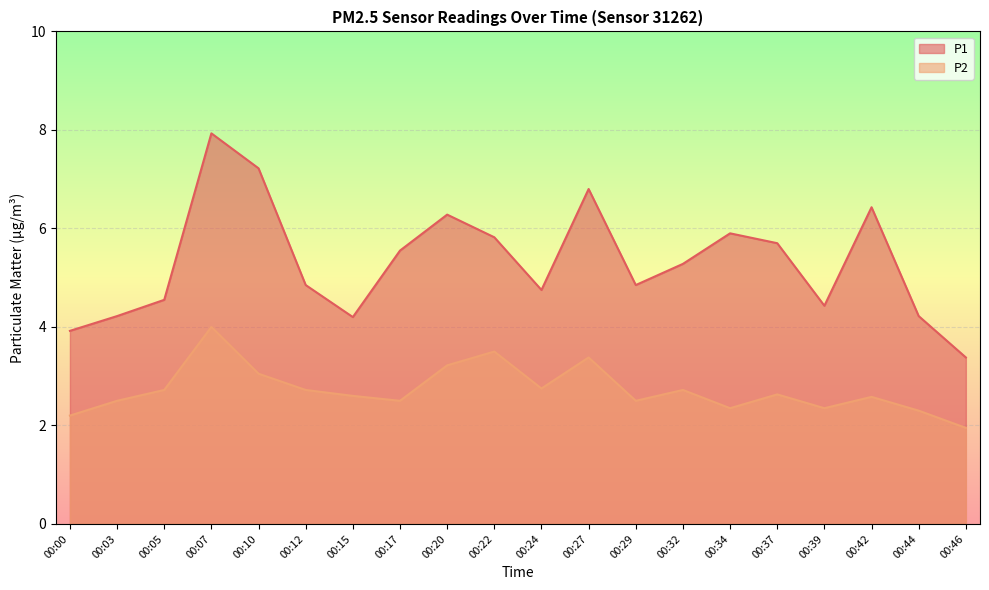

What is the minimum value shown in the chart?

1.9